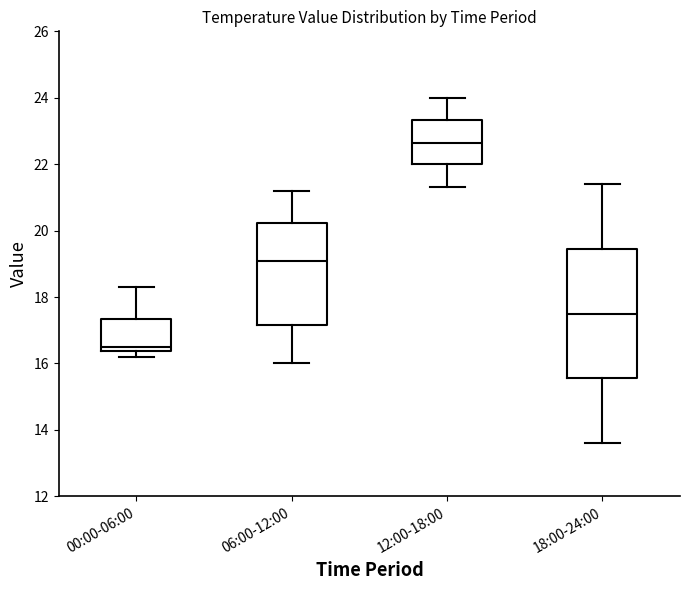

Reading left to right, transcribe this box plot: for each box, give where its median line is, the range the box spans, and where its two whiskers end, as read against the y-axis. The values are not printed on the chart, so give them approximately, as read against the axis.

00:00-06:00: median 16.6, box 16.4 to 17.4, whiskers 16.2 to 18.4
06:00-12:00: median 19.2, box 17.2 to 20.2, whiskers 16.0 to 21.2
12:00-18:00: median 22.6, box 22.0 to 23.4, whiskers 21.4 to 24.0
18:00-24:00: median 17.6, box 15.6 to 19.4, whiskers 13.6 to 21.4